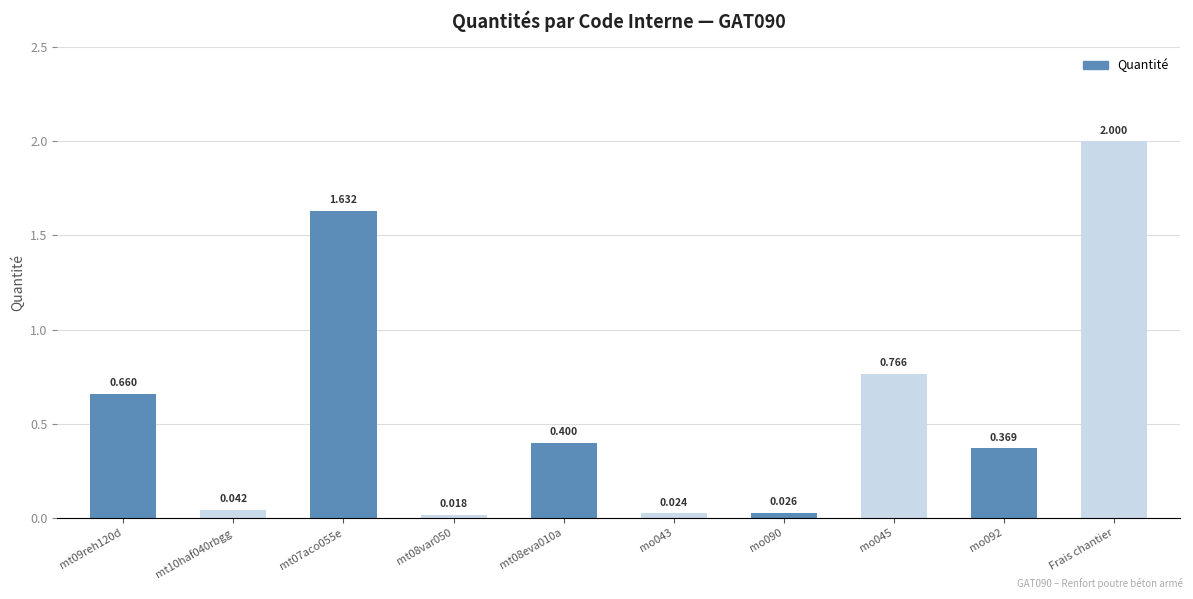

Are the bars grouped side by side (vs. stacked)?

No